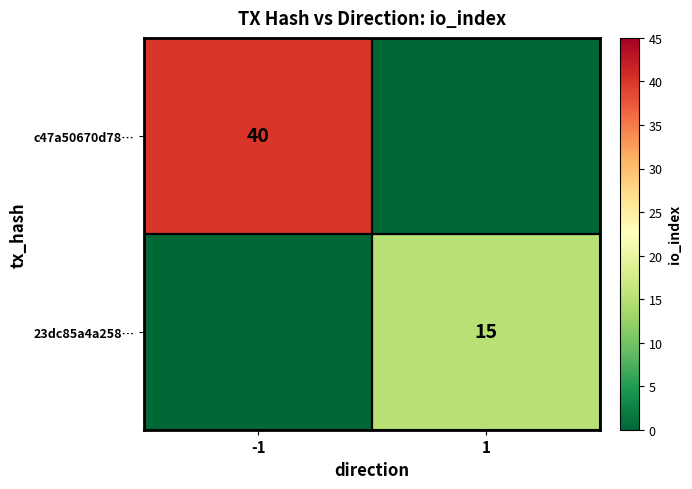

What is the spread (max minus min) of values at 1?

15